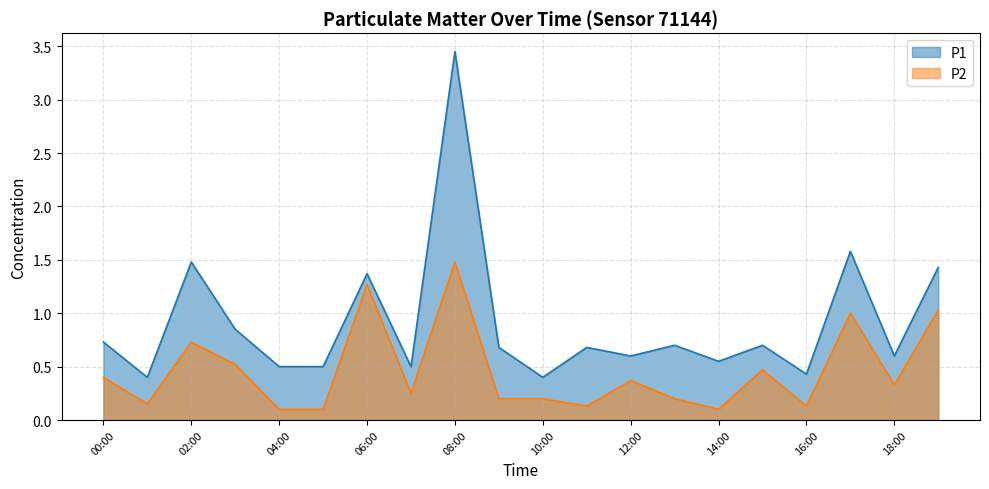

What is the total value across all series at 03:00?

1.4